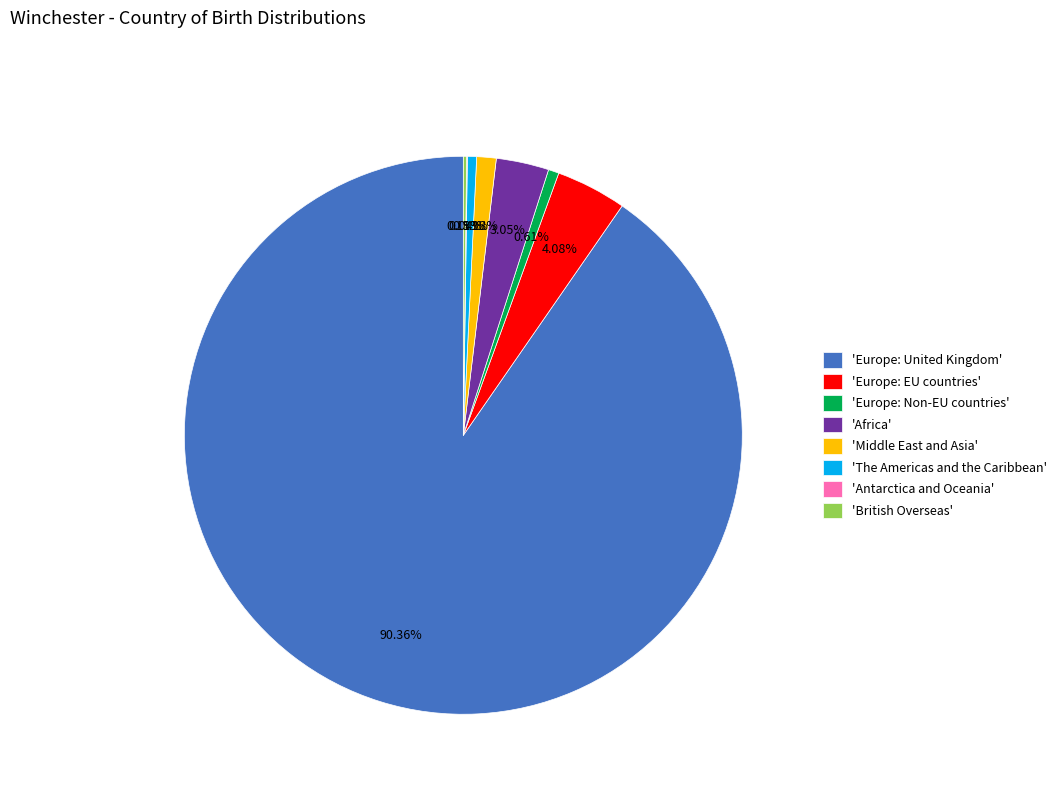

Between 'Europe: EU countries' and 'The Americas and the Caribbean', which is larger?

'Europe: EU countries'